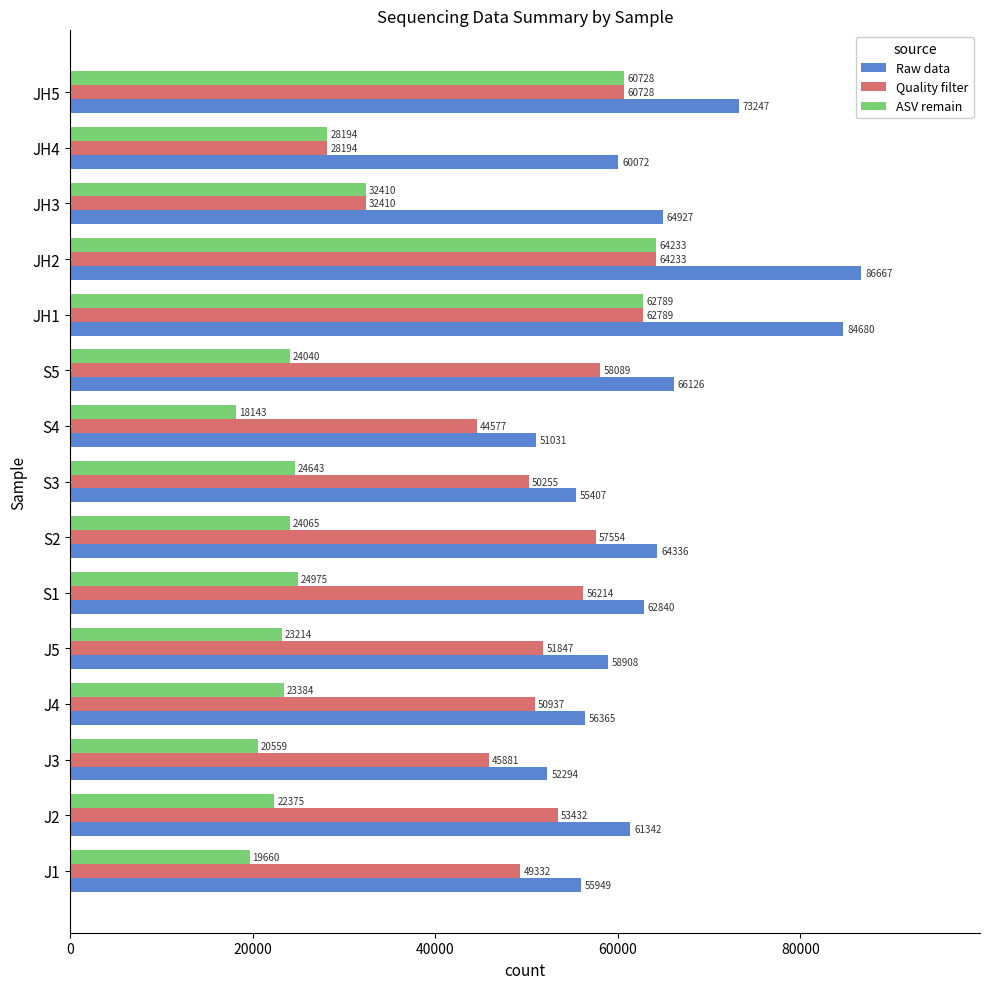

Count the number of data series in this chart.

3